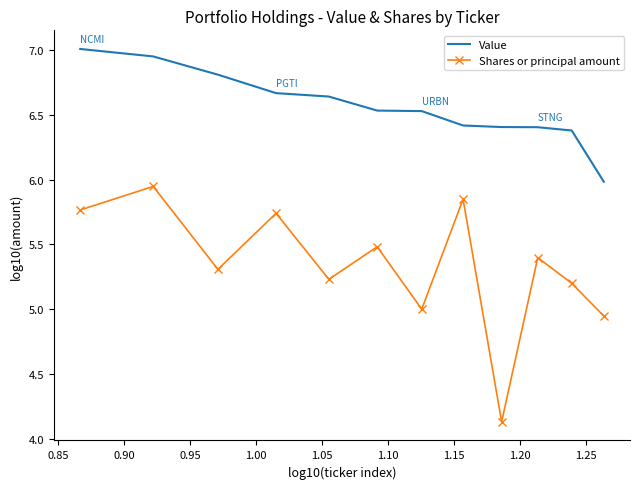

List the series in order of their peak value, highest first.

Value, Shares or principal amount